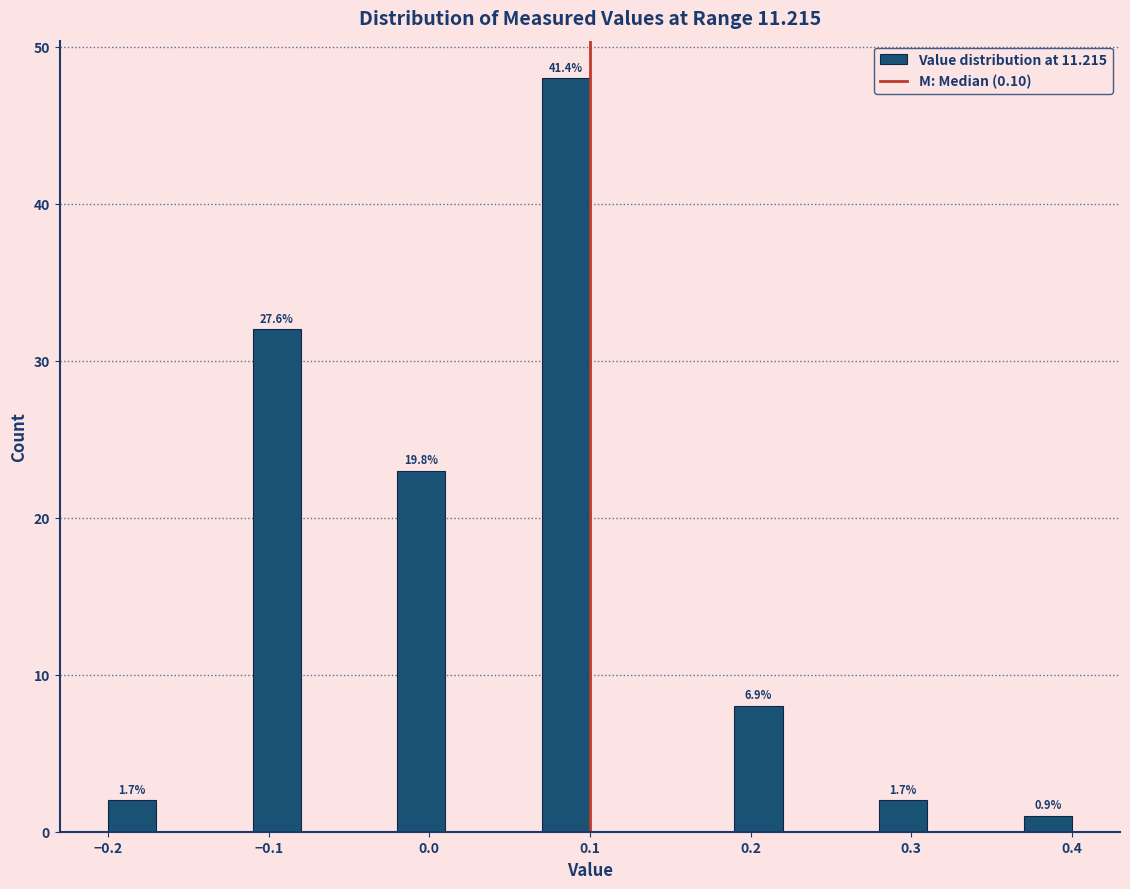

Around what value on the x-axis is the tallest bar? Give the approximate position of its centre, as read against the axis.

0.09